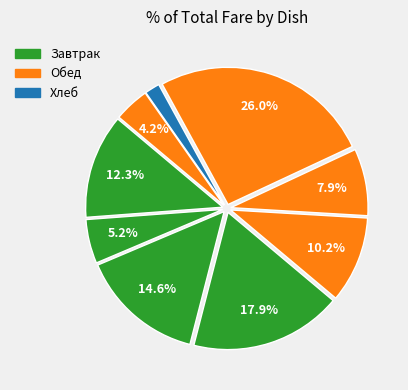

To the nearest percent, what is the difference between the largest and smallest slice percentages?

24%